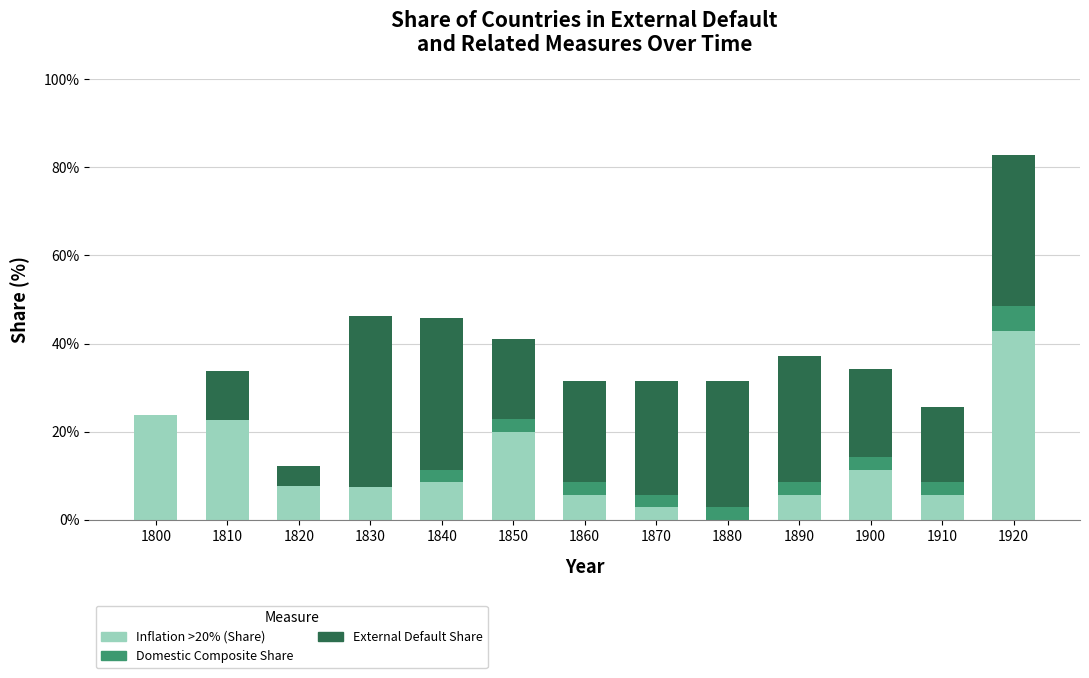

What is the total value across all series at 1850?

41.0